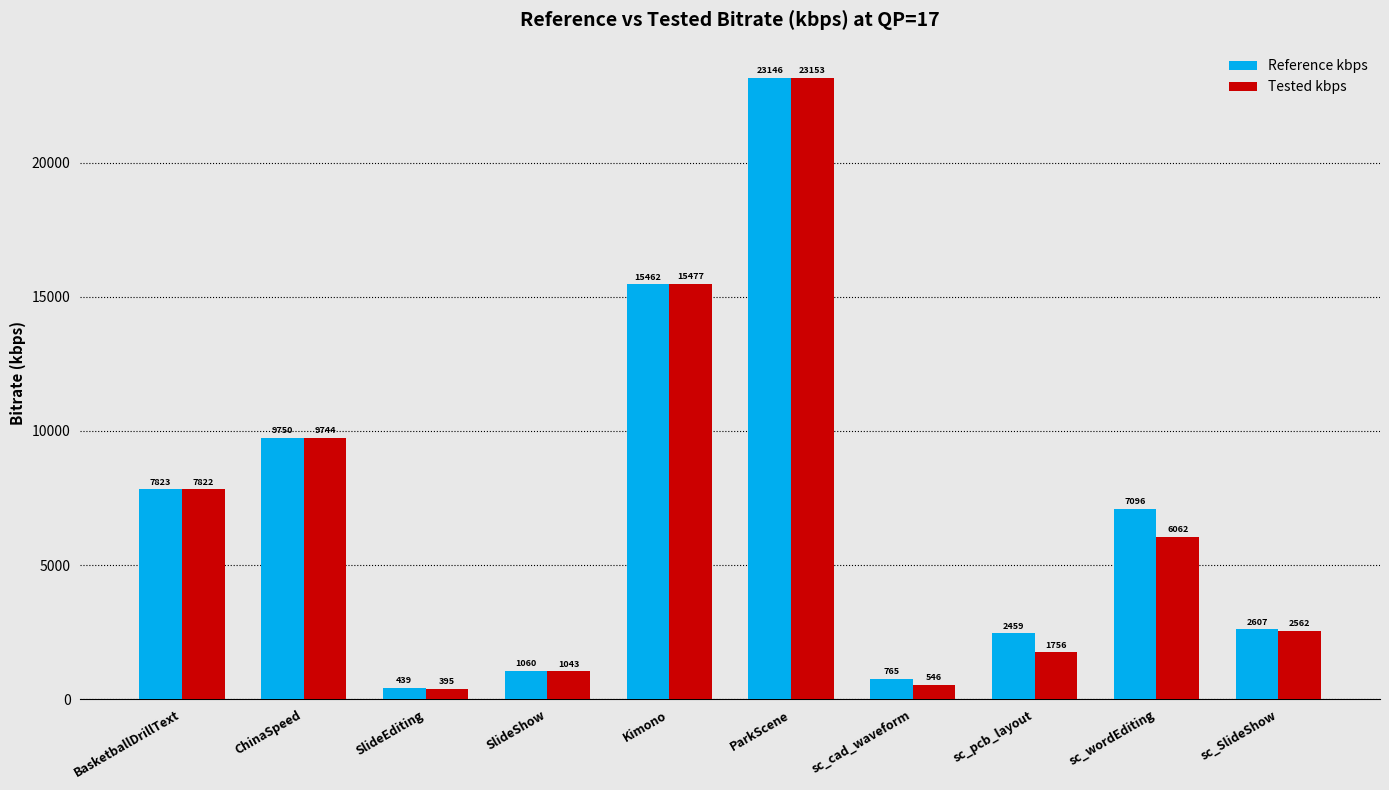

True or false: Tested kbps has a value of 14109.4 at ChinaSpeed.

False